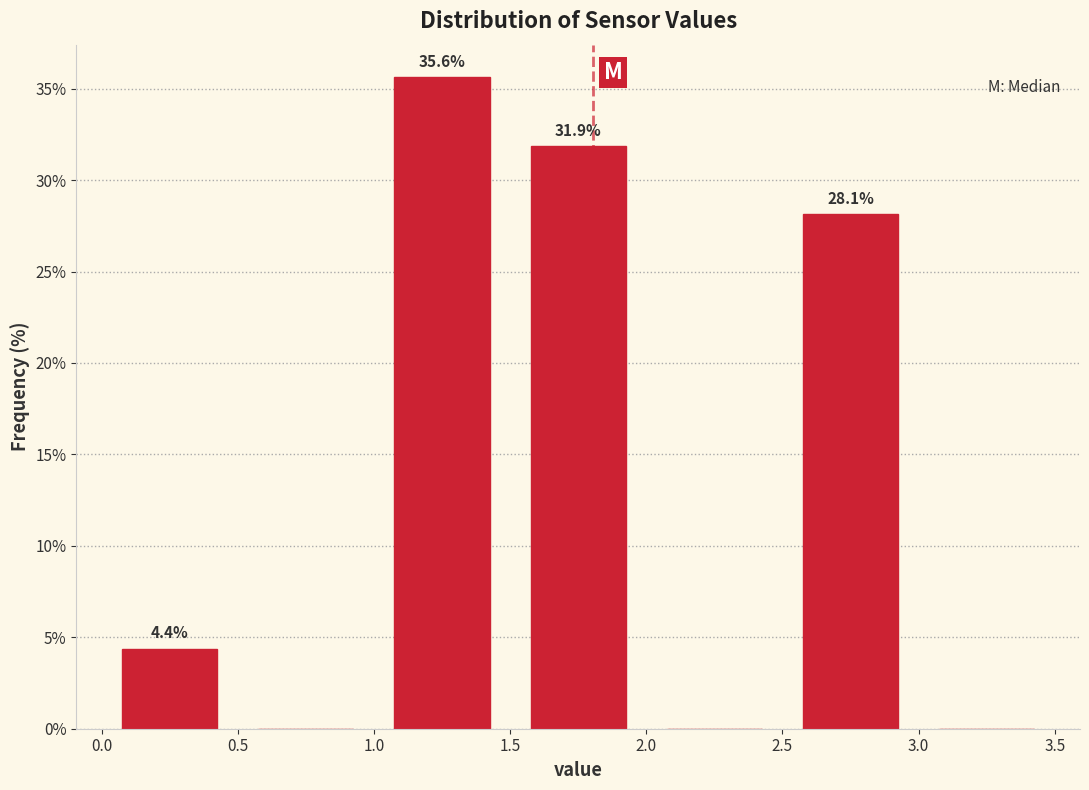

Which range on the x-axis has the tallest bar?

1.0 to 1.5